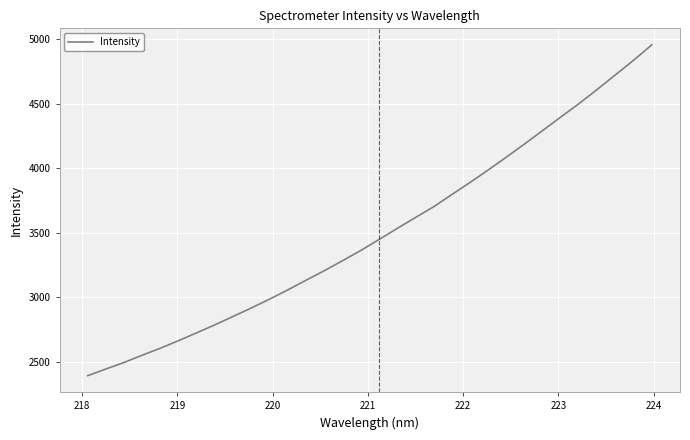

What is the minimum value shown in the chart?

2395.1